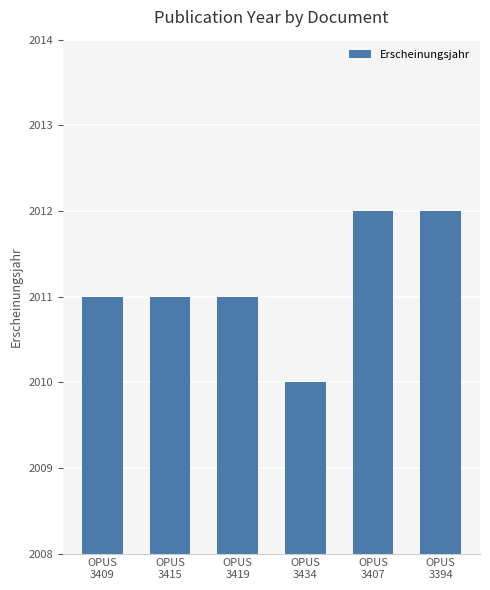

What is the smallest value displayed?

2010